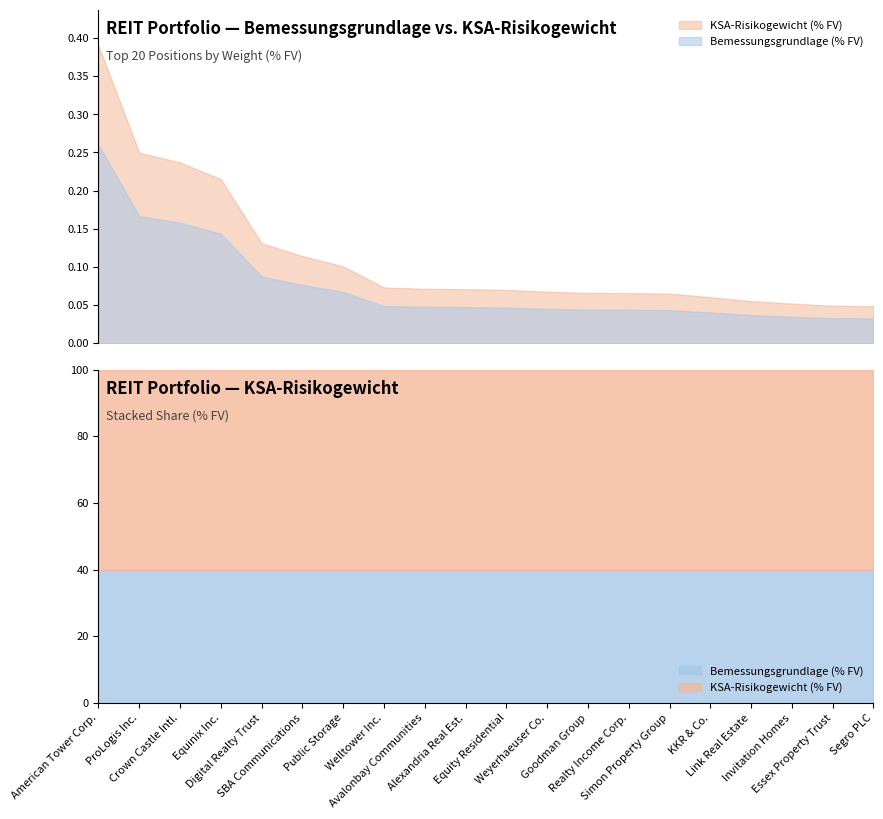

How many lines are shown in the chart?

2